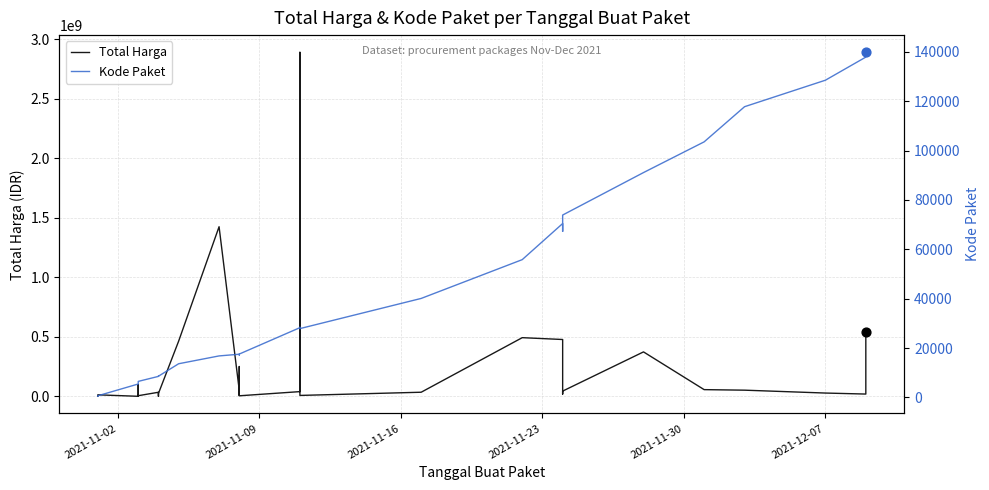

What are all the series names shown in the legend?

Total Harga, Kode Paket